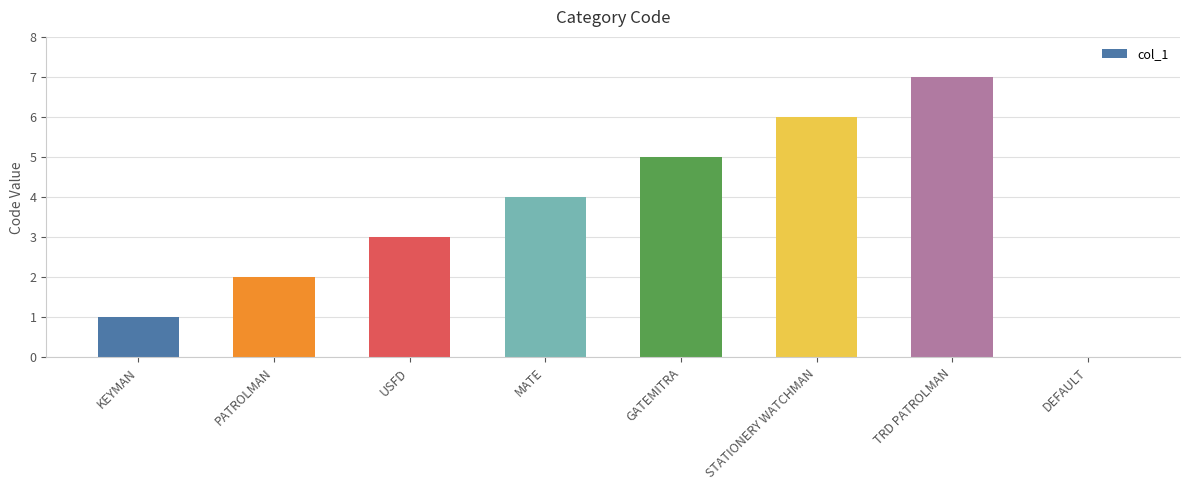

What is the sum of all values?

28